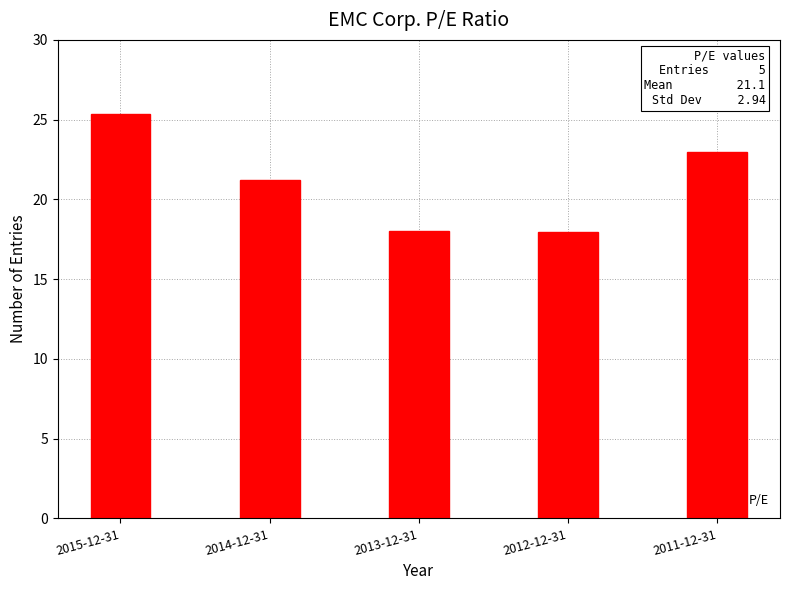

How many data points does each series have?

5